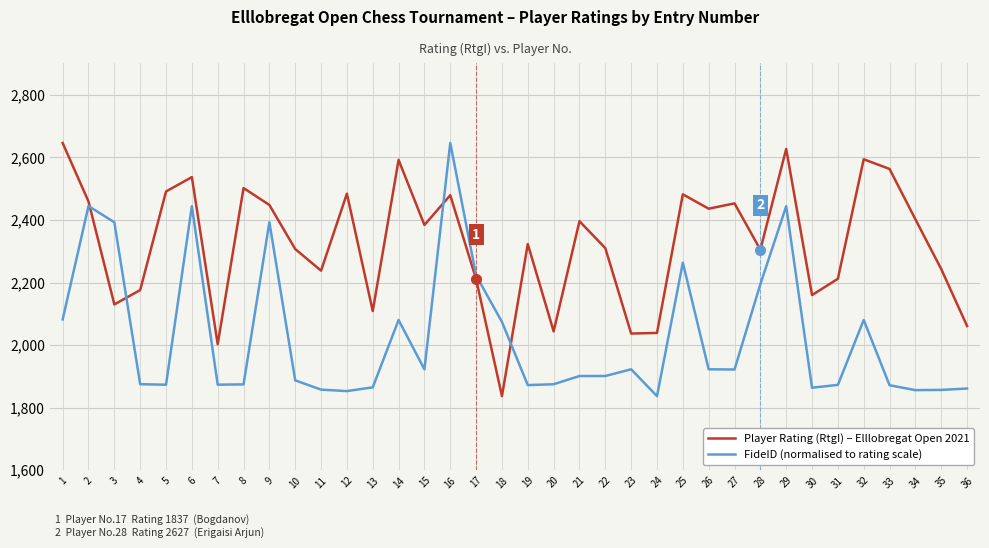

What is the highest value of the FideID (normalised to rating scale) series?

2646.0